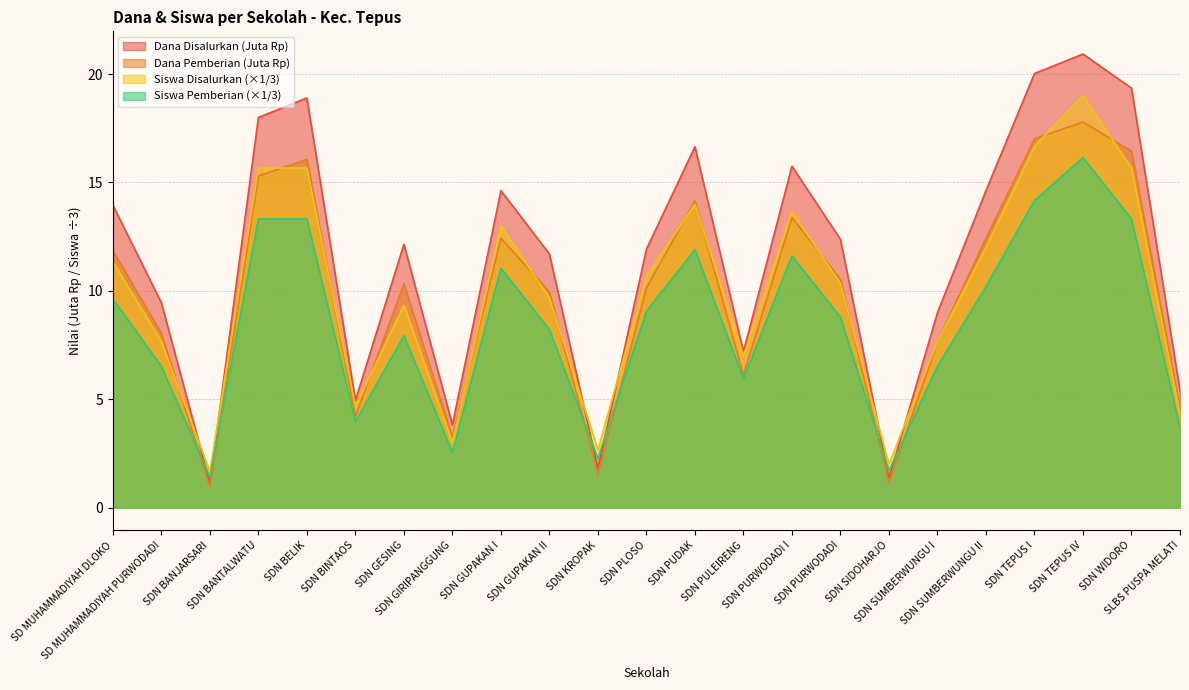

Is the value of Siswa Pemberian at SDN BINTAOS greater than the value of Dana Disalurkan at SLBS PUSPA MELATI?

No